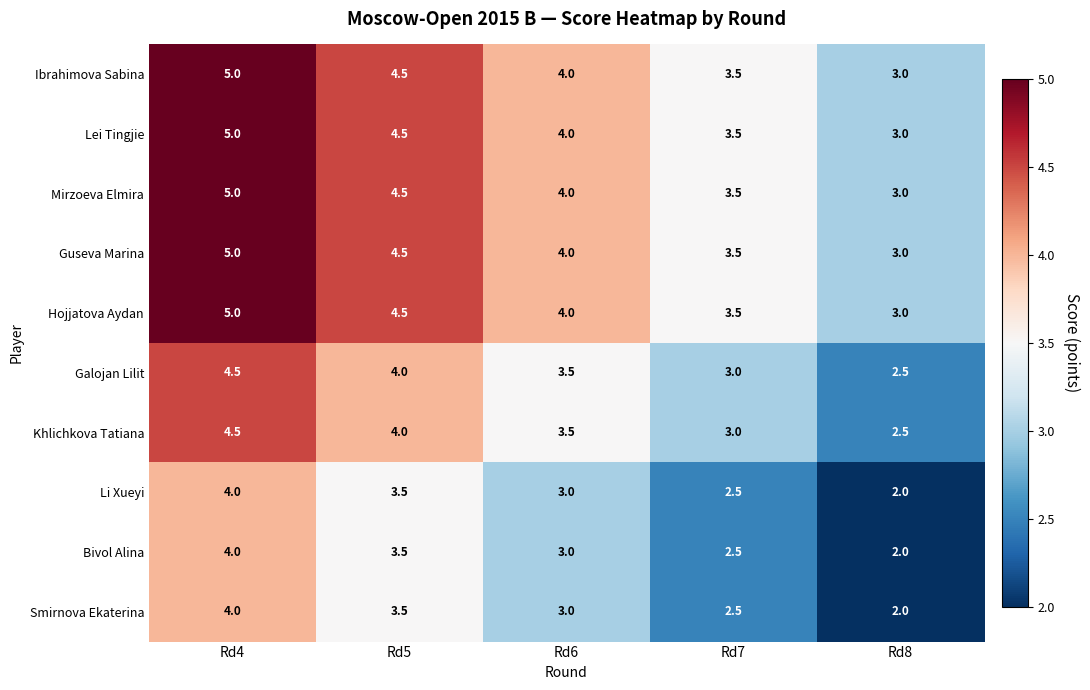

What is the spread (max minus min) of values at Rd5?

1.0